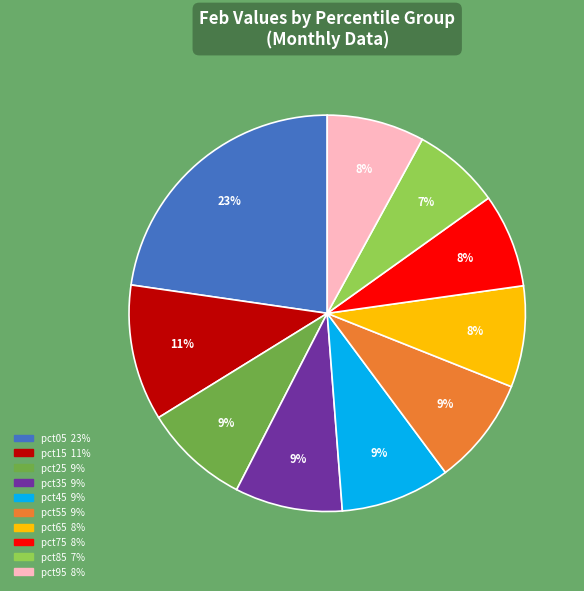

To the nearest percent, what percentage of the pie is pct45?

9%